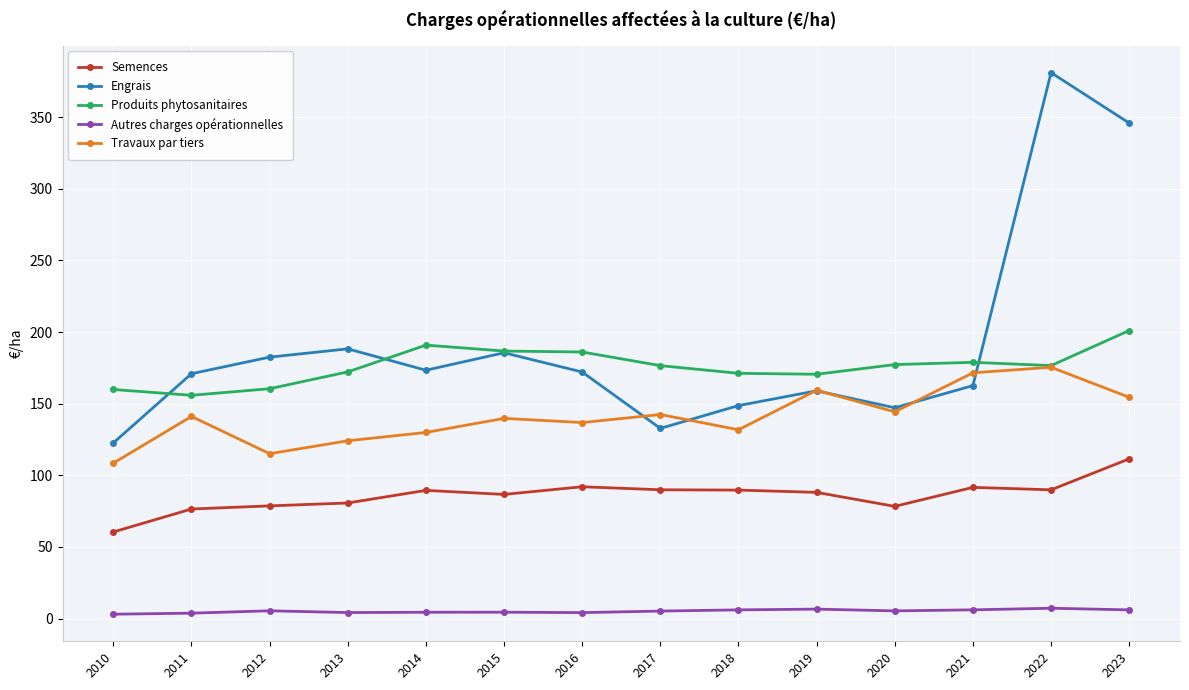

True or false: Travaux par tiers and Autres charges opérationnelles cross at least once.

False